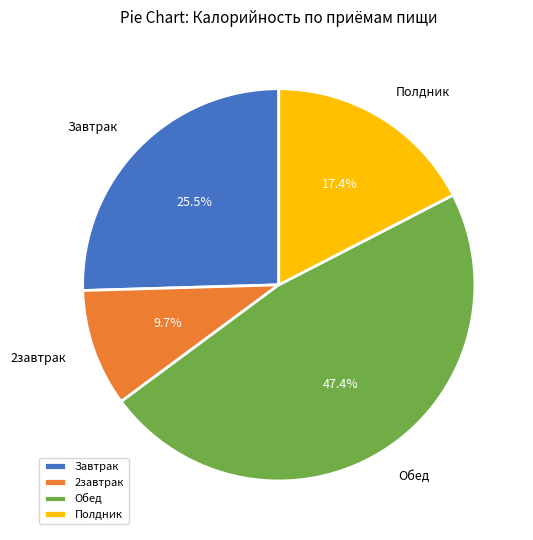

Do Полдник and Завтрак together represent more than half of the pie?

No